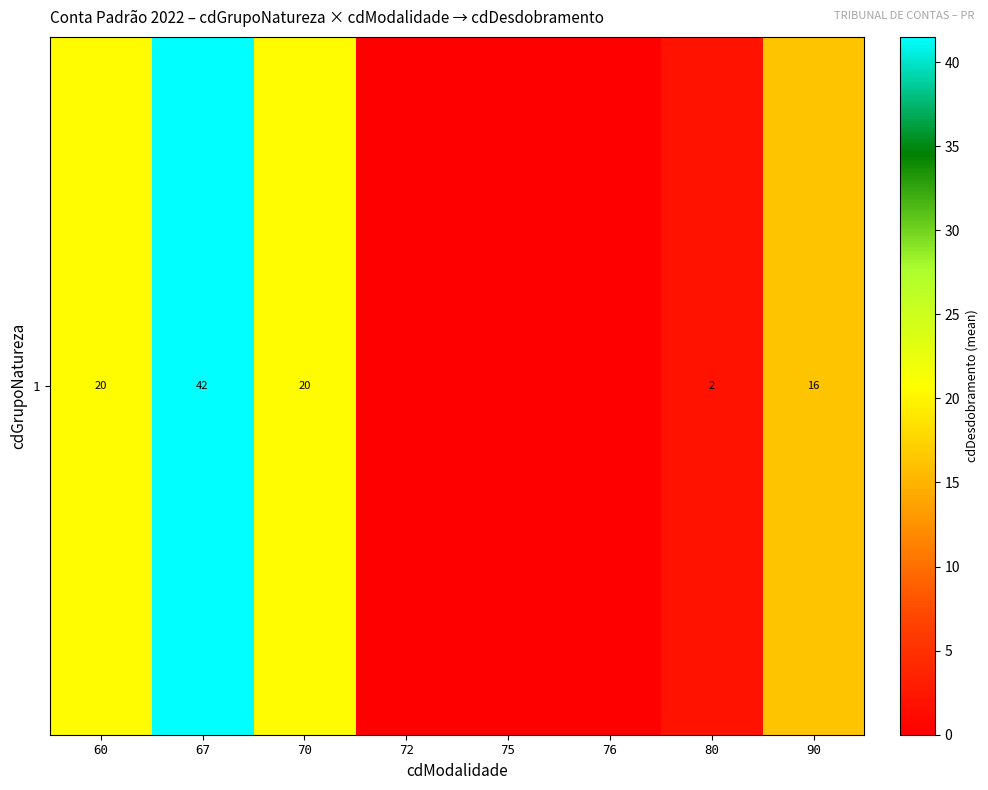

List the labels in order of value, largest first.

67, 60, 70, 90, 80, 72, 75, 76